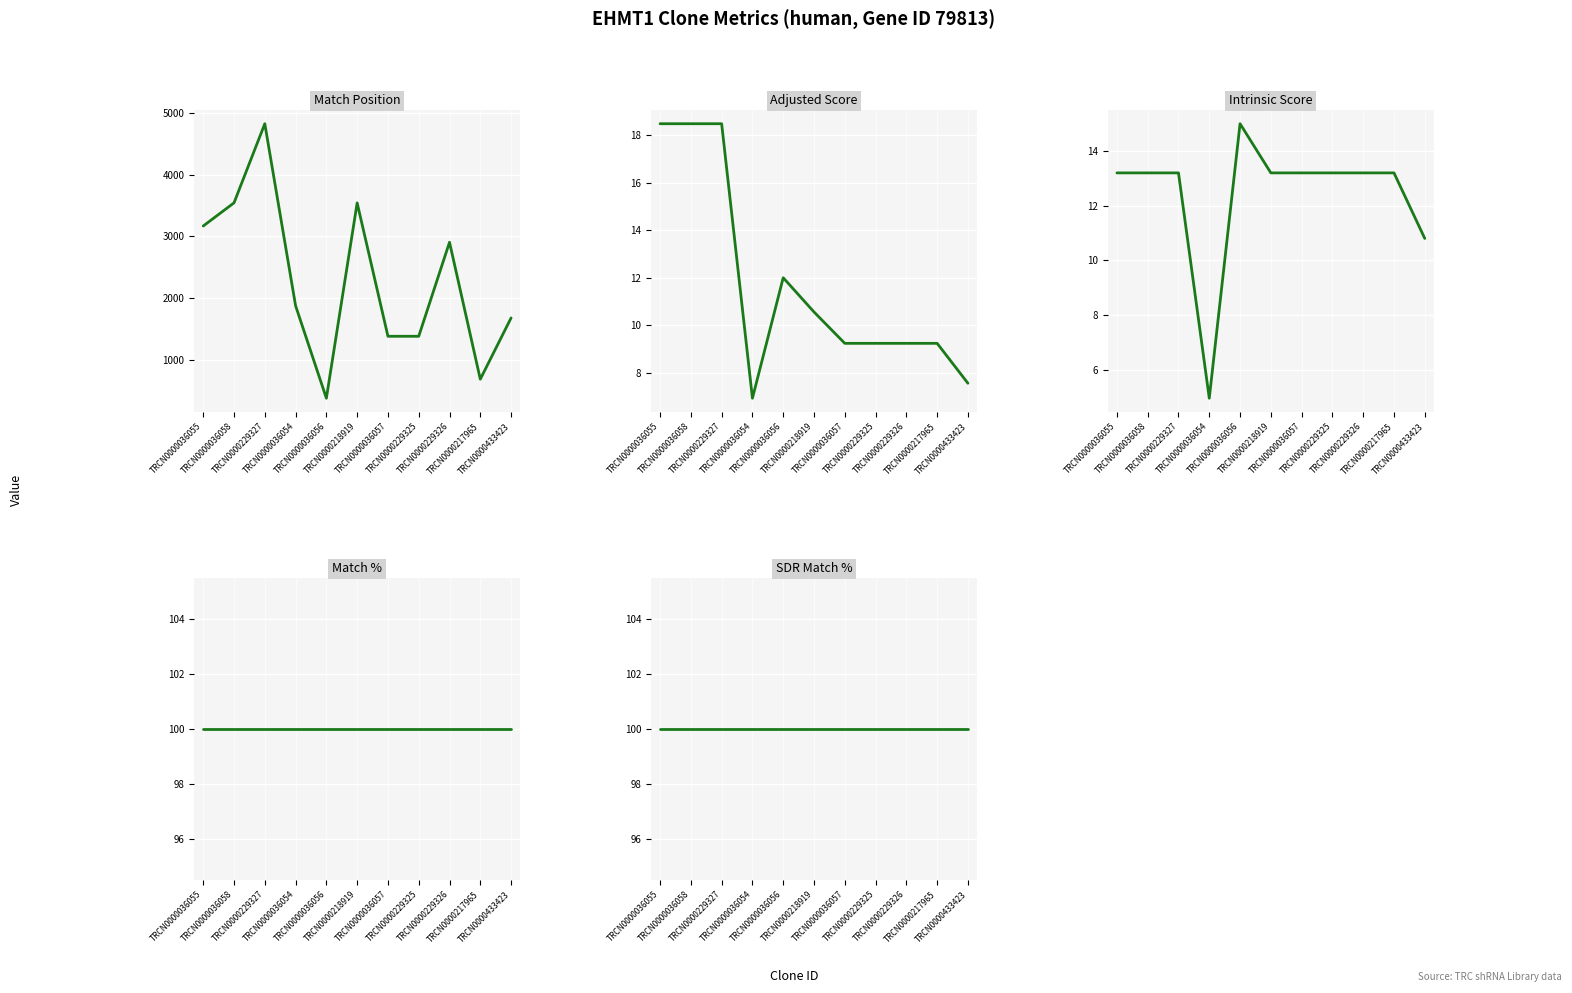

Rank the categories by Match % value from lowest to highest.

TRCN0000036055, TRCN0000036058, TRCN0000229327, TRCN0000036054, TRCN0000036056, TRCN0000218919, TRCN0000036057, TRCN0000229325, TRCN0000229326, TRCN0000217965, TRCN0000433423